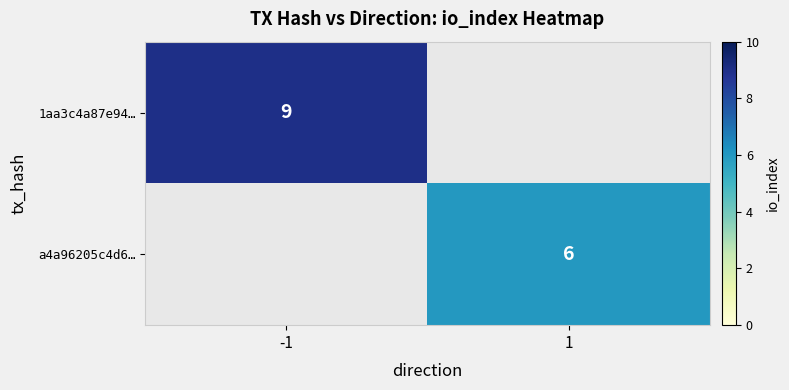

Is it true that 1aa3c4a87e94… equals 9 at -1?

True